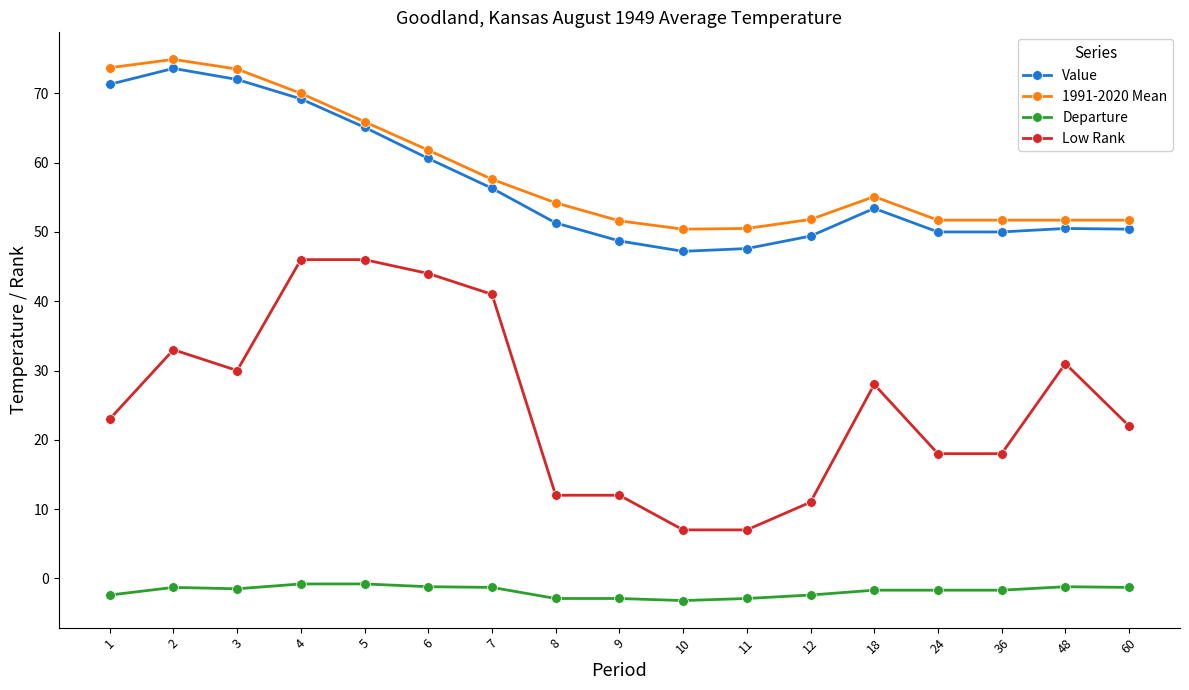

What is the difference between the maximum and minimum values in the Value series?

26.4